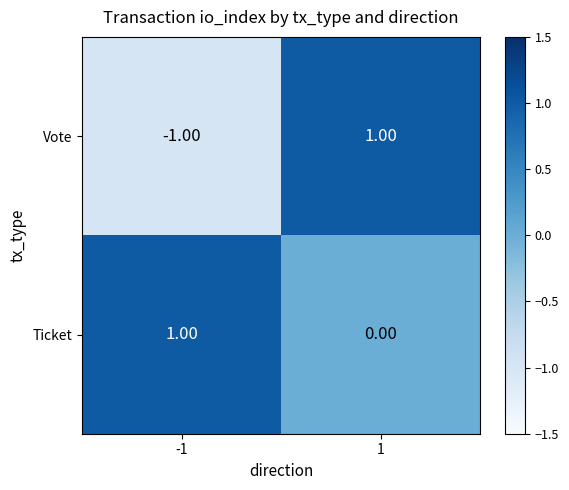

Rank the categories by Ticket value from highest to lowest.

-1, 1